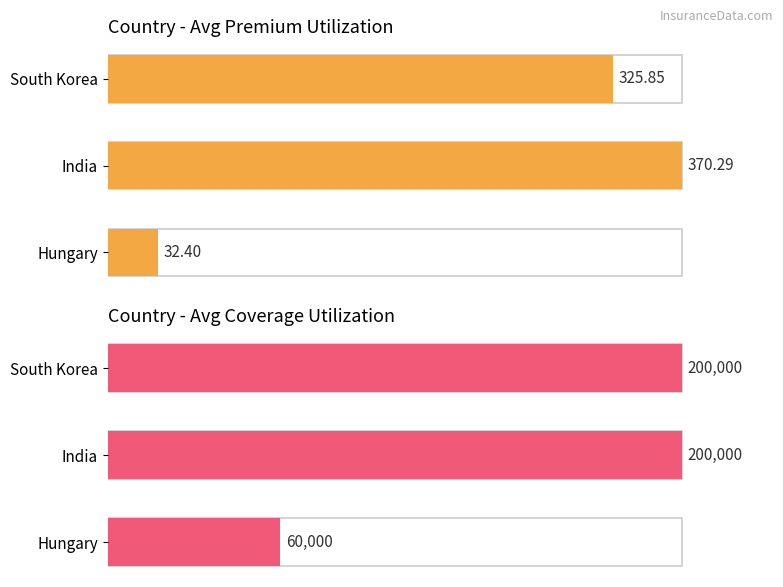

Which series has the widest spread of values?

Country - Avg Premium Utilization